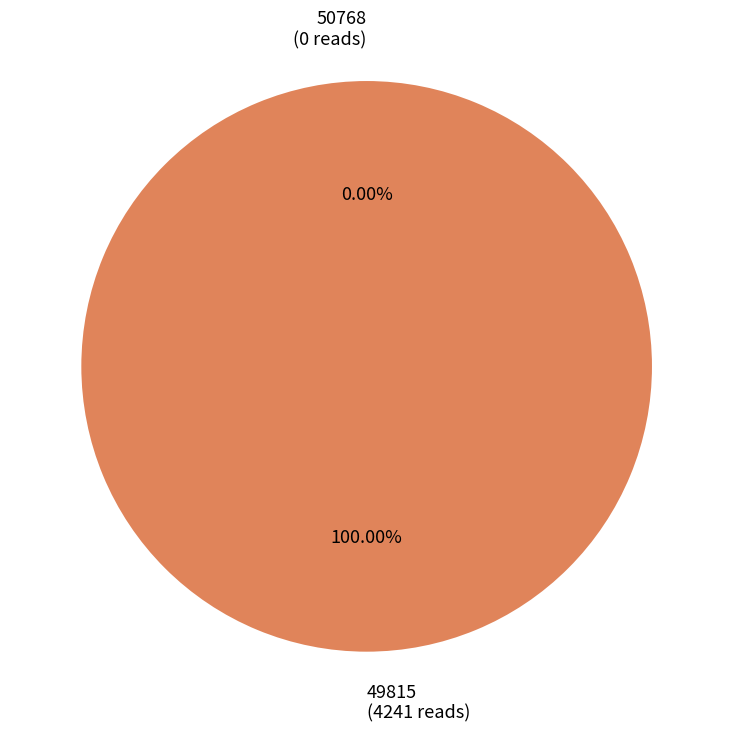

To the nearest percent, what is the difference between the 49815 and 50768 slice percentages?

100%